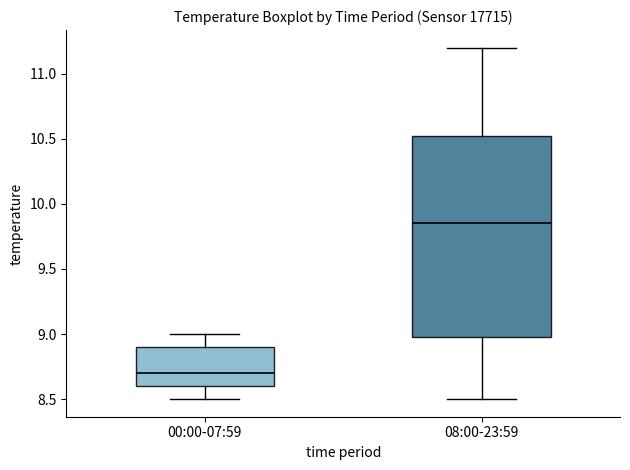

Which box's median line is the highest?

08:00-23:59